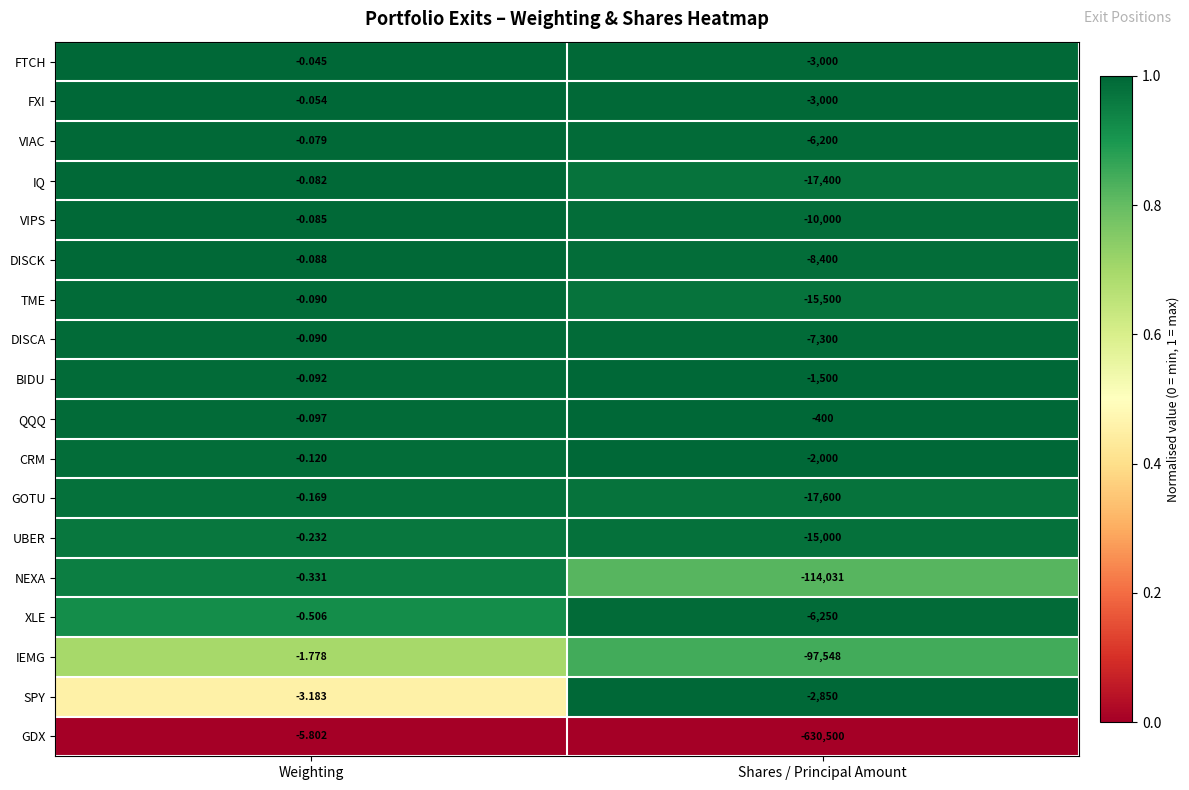

Which series has the widest spread of values?

GDX